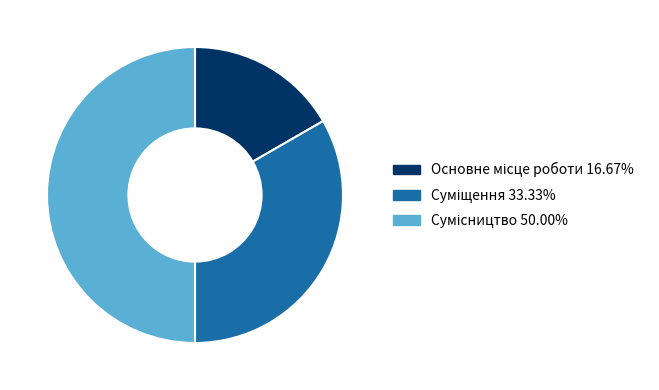

Rank the categories by value from lowest to highest.

Основне місце роботи, Суміщення, Сумісництво